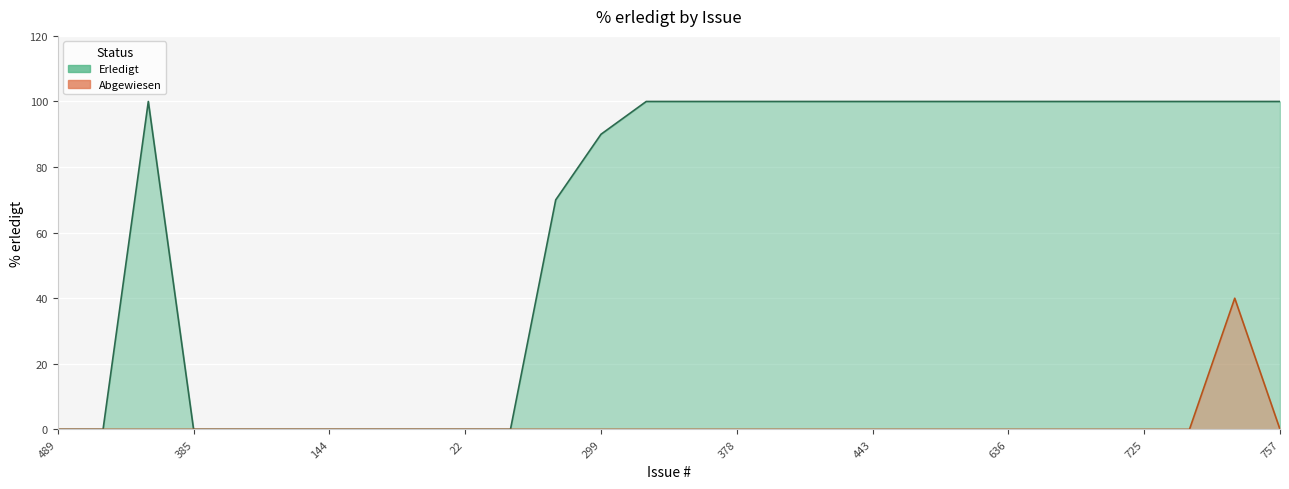

True or false: Abgewiesen has a value of 18 at 620.

False